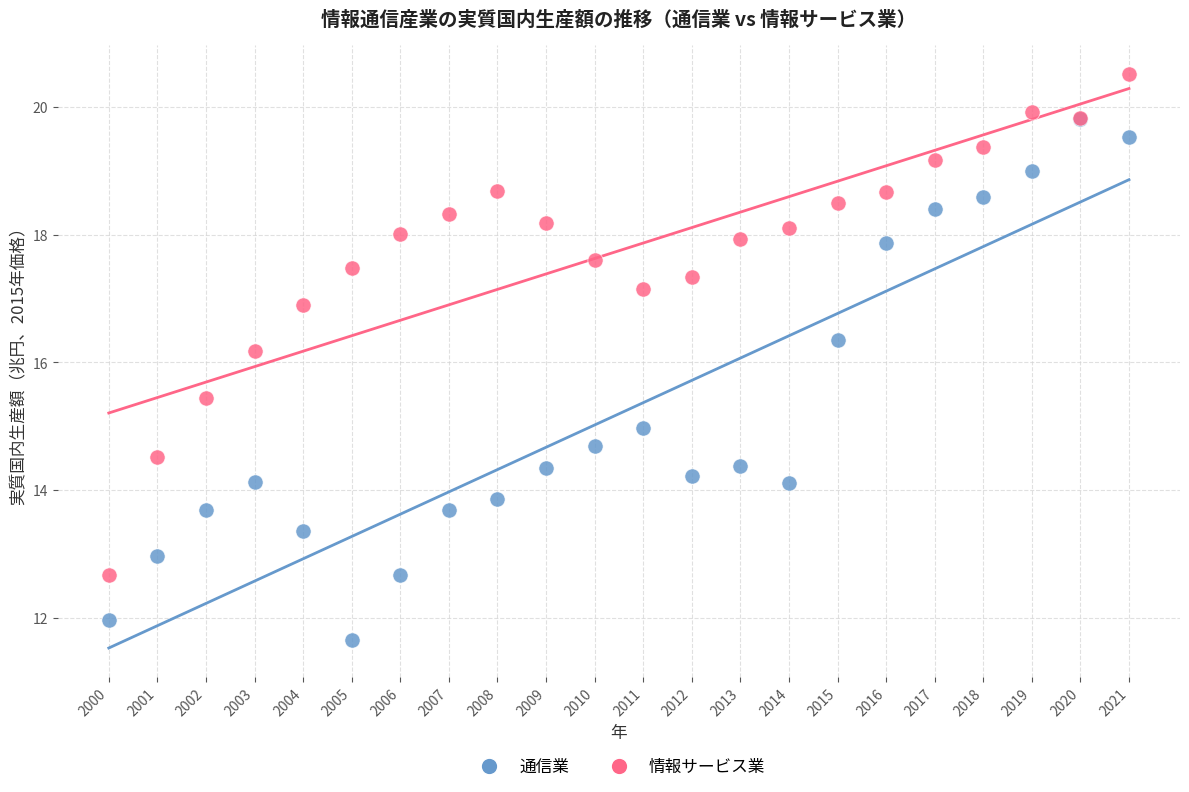

Across all series, what Y value is closest to 16?

16.2